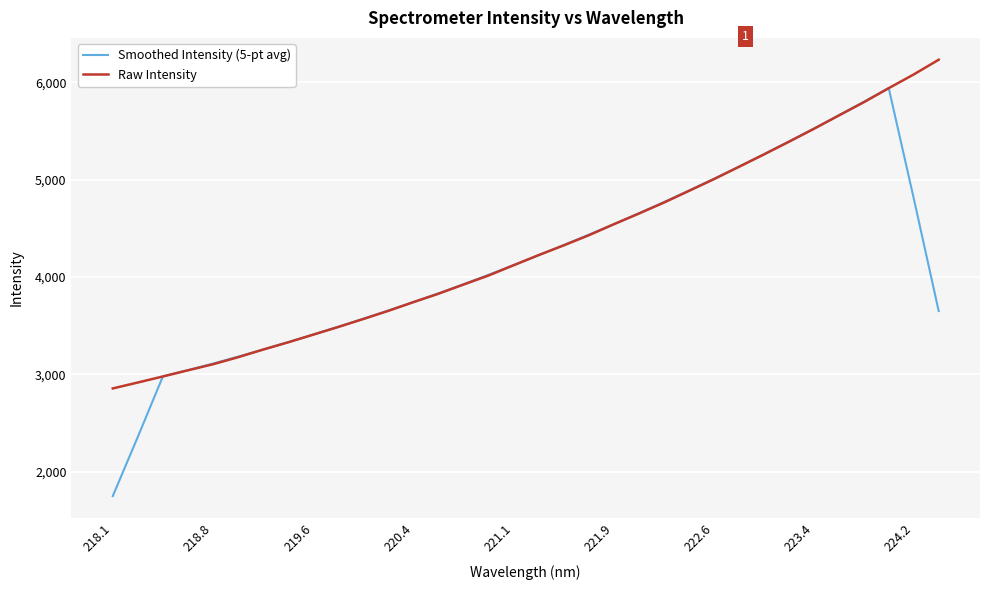

Rank the series by their maximum value, from lowest to highest.

Smoothed Intensity (5-pt avg), Raw Intensity